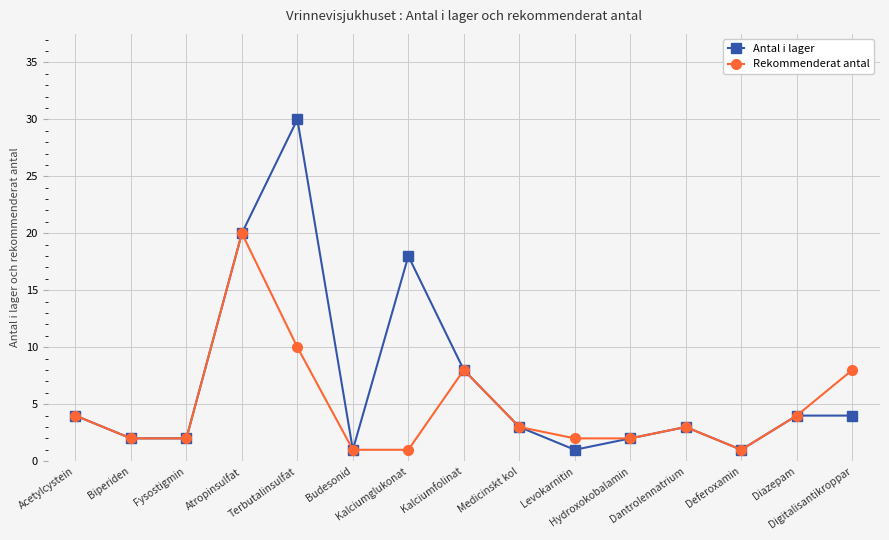

Does the chart display data point markers on the line(s)?

Yes